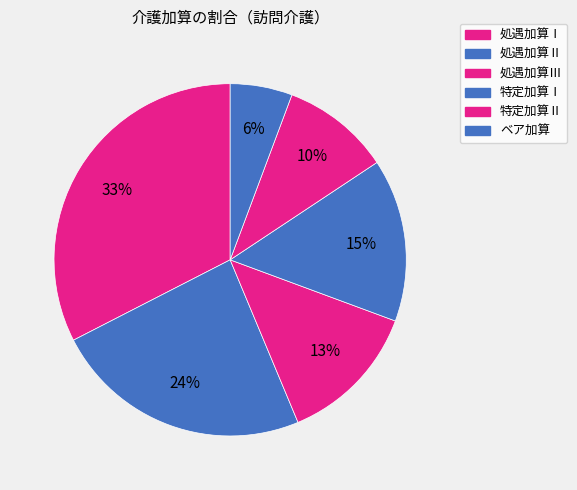

To the nearest percent, what is the difference between the 処遇加算Ⅲ and ベア加算 slice percentages?

7%